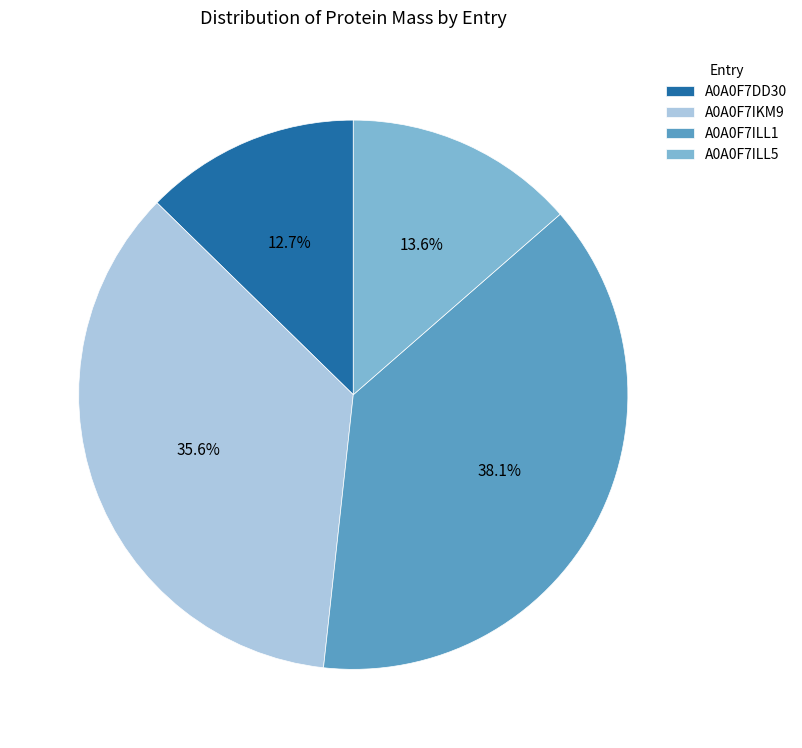

Is there a majority slice in this chart?

No